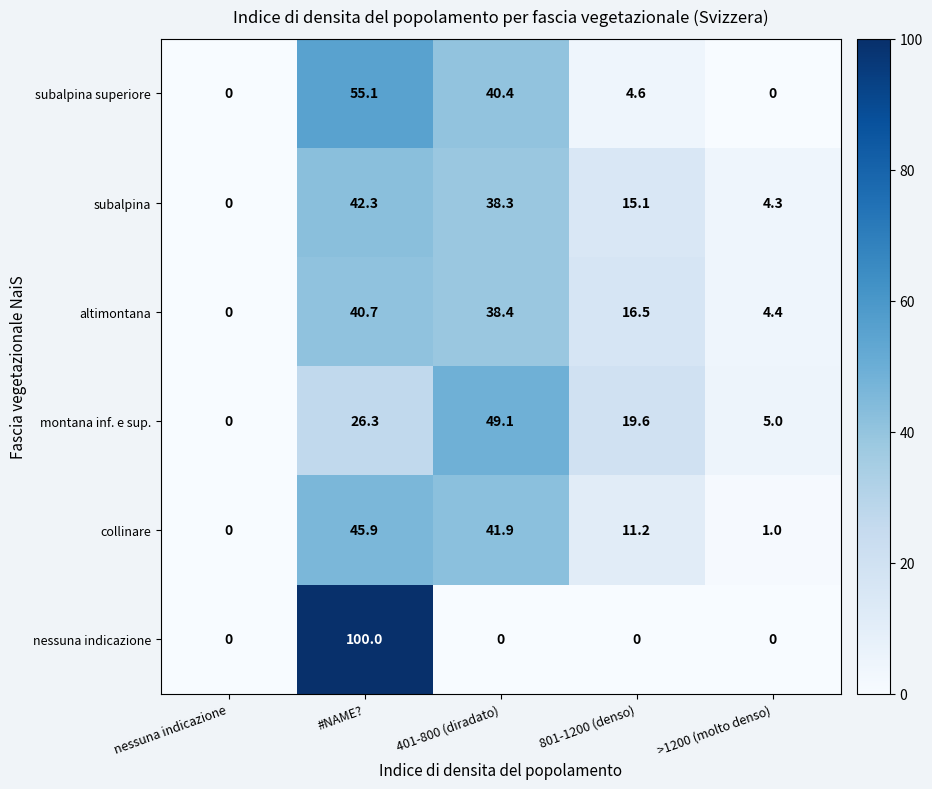

How many distinct data groups are displayed?

6